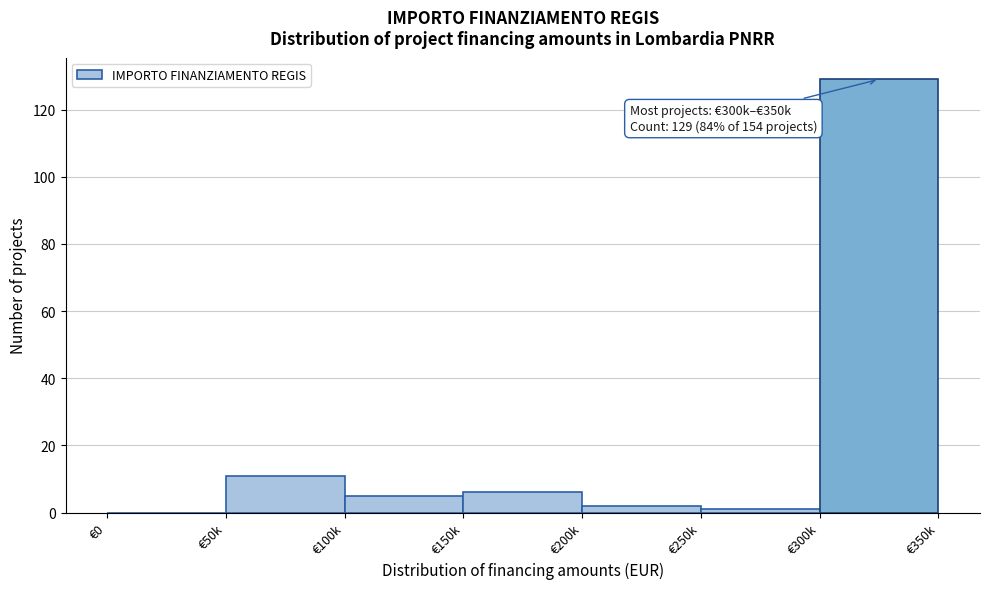

Reading left to right, transcribe all the data shown in this chart.

€0=0	€50k=11	€100k=5	€150k=6	€200k=2	€250k=1	€300k=129